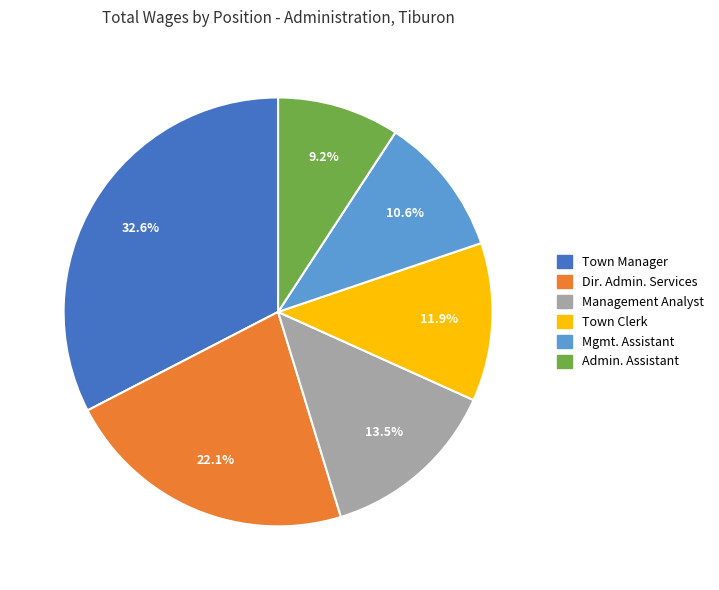

Does any single category account for the majority?

No